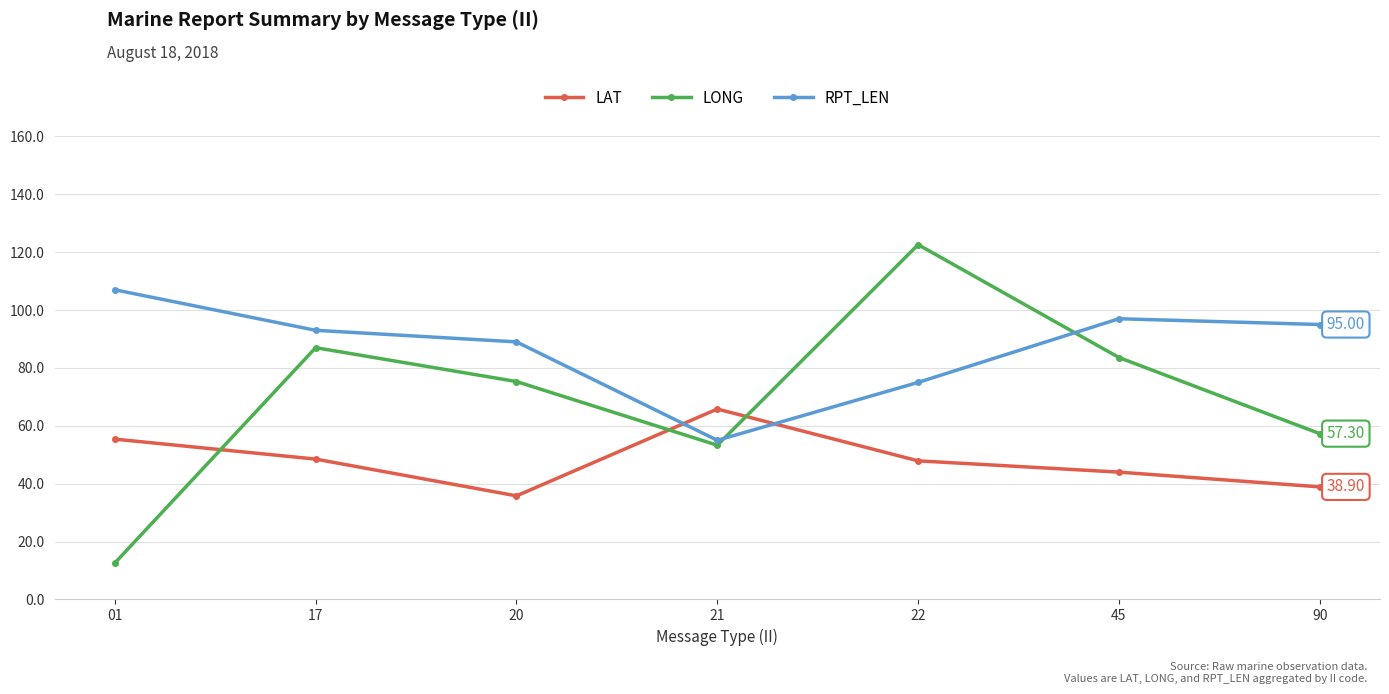

Is this an area chart (filled region under the line)?

No